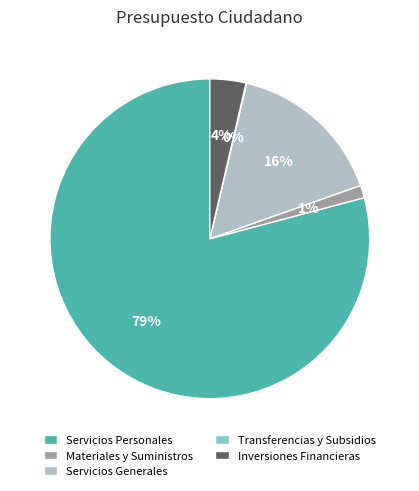

To the nearest percent, what is the difference between the largest and smallest slice percentages?

79%